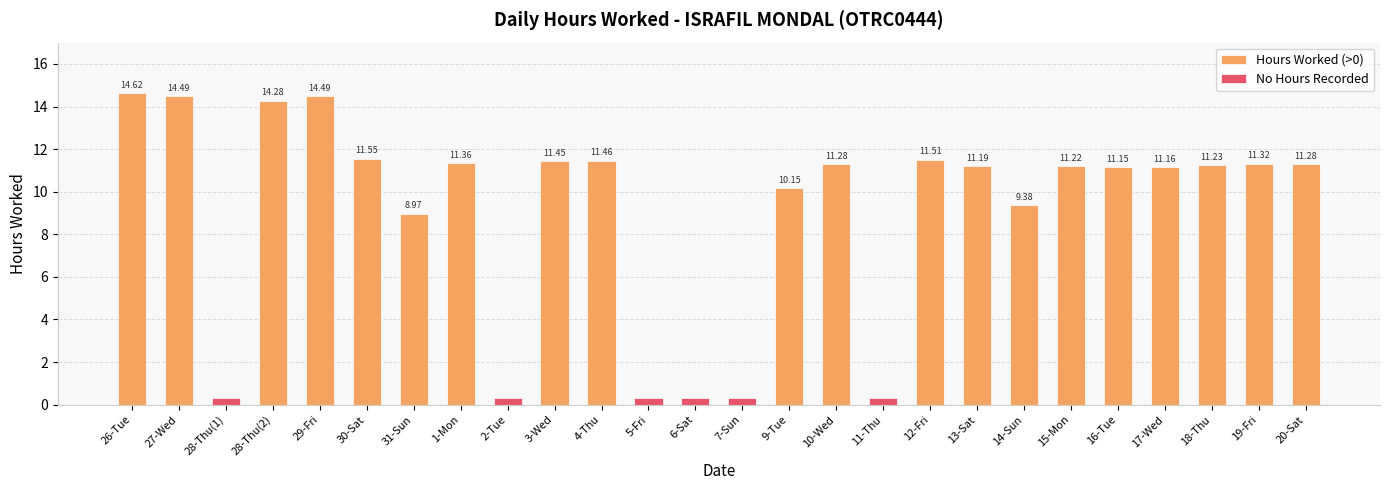

List the labels in order of value, smallest first.

28-Thu(1), 2-Tue, 5-Fri, 6-Sat, 7-Sun, 11-Thu, 31-Sun, 14-Sun, 9-Tue, 16-Tue, 17-Wed, 13-Sat, 15-Mon, 18-Thu, 10-Wed, 20-Sat, 19-Fri, 1-Mon, 3-Wed, 4-Thu, 12-Fri, 30-Sat, 28-Thu(2), 27-Wed, 29-Fri, 26-Tue